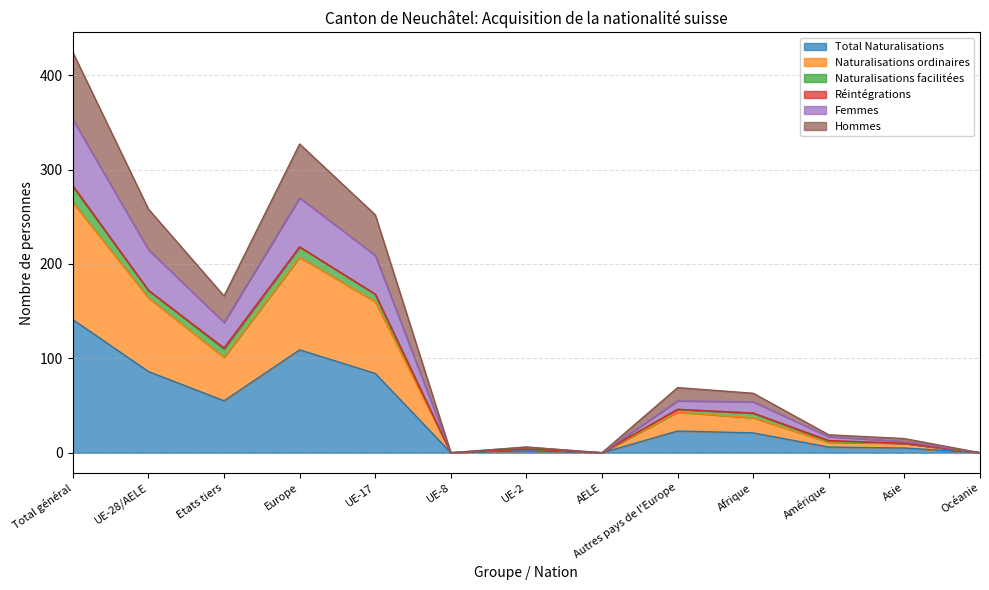

True or false: Naturalisations ordinaires has more than 2 points higher than both neighbors.

True